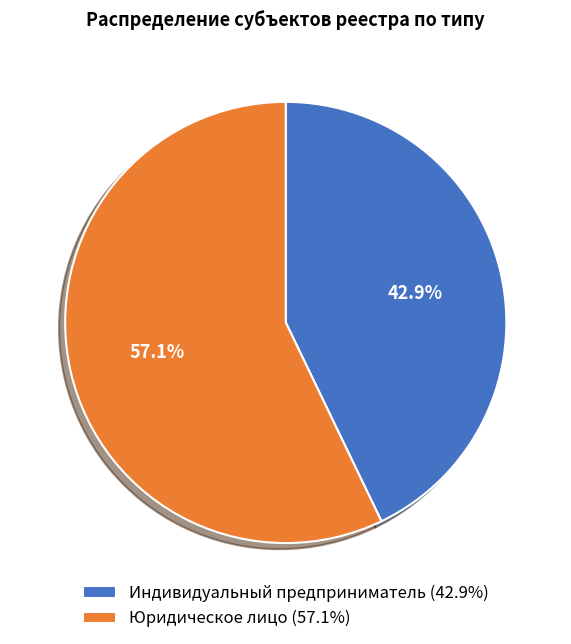

Is the sum of Индивидуальный предприниматель and Юридическое лицо greater than half?

Yes